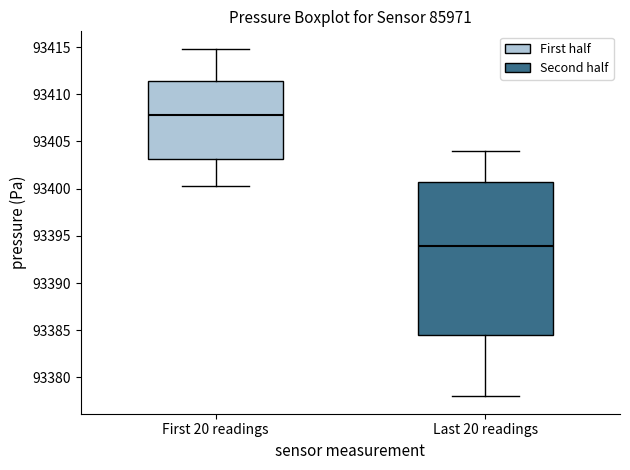

Where is the upper edge of the box for Last 20 readings on the y-axis? The values are not printed on the chart, so give them approximately, as read against the axis.

93400.5